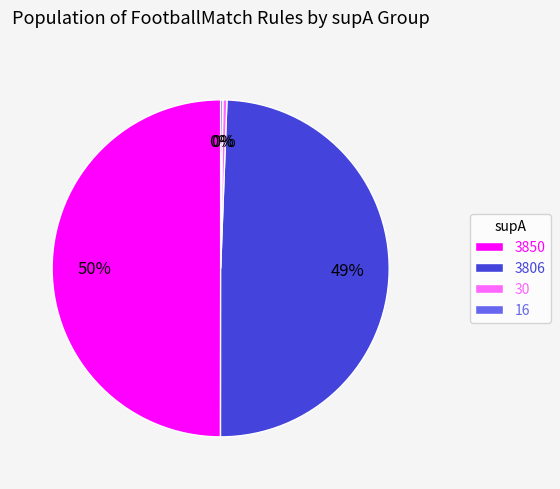

To the nearest percent, what portion does 3806 represent?

49%